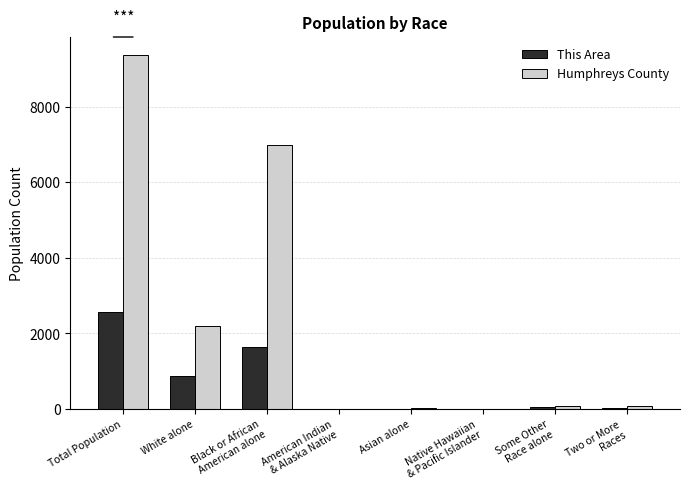

Which series has the largest total across all categories?

Humphreys County